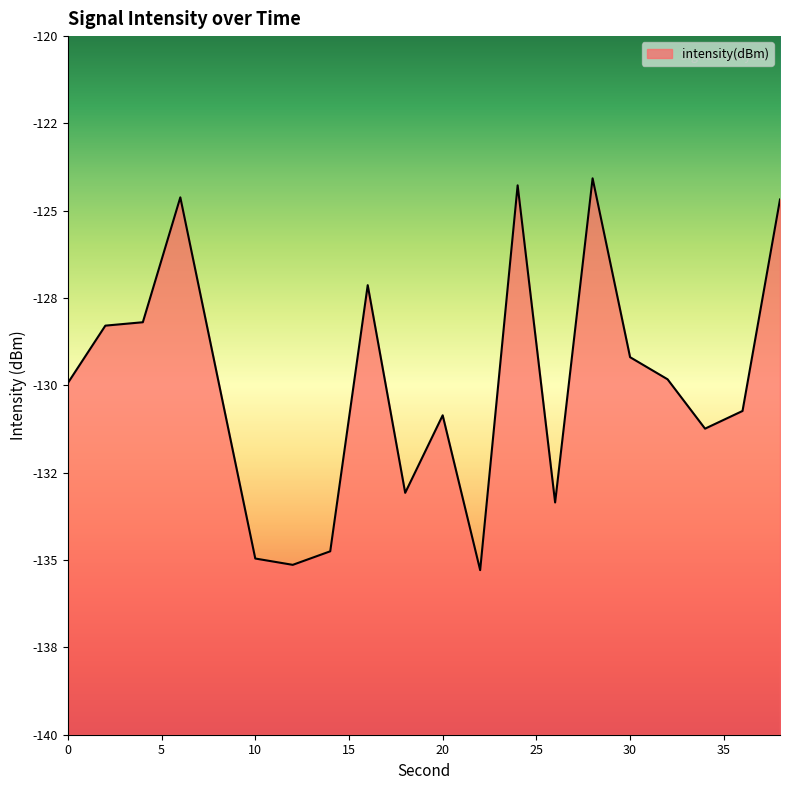

Rank the categories by value from highest to lowest.

28, 24, 6, 38, 16, 4, 2, 30, 8, 32, 0, 36, 20, 34, 18, 26, 14, 10, 12, 22